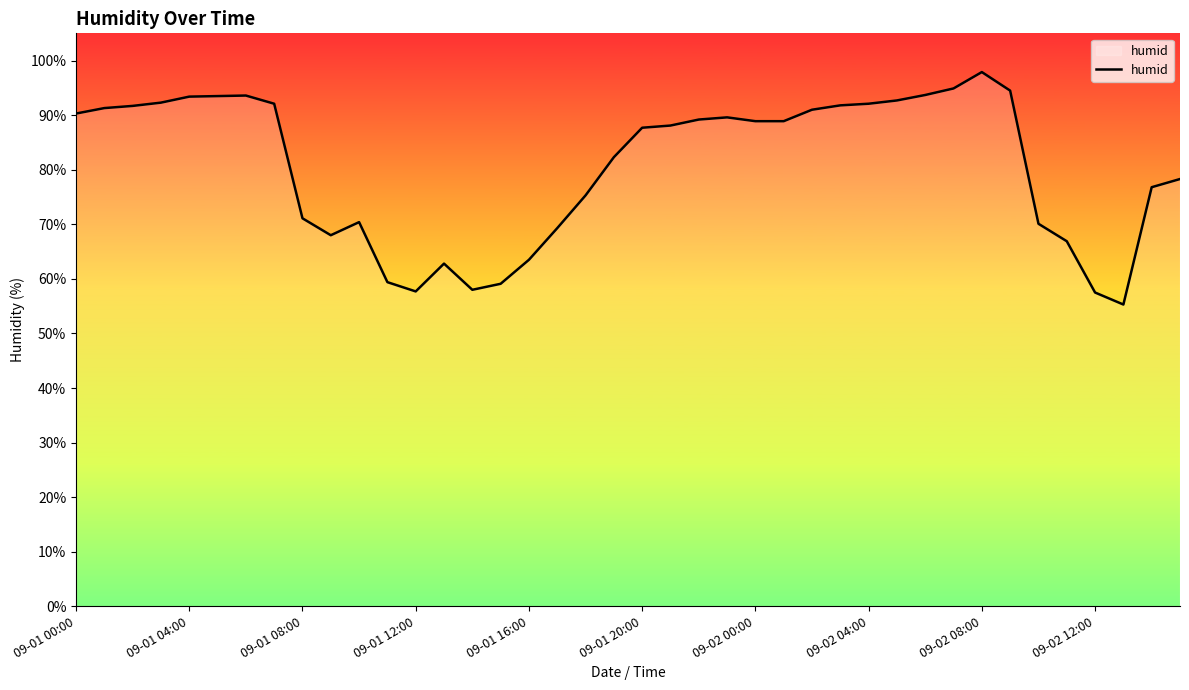

What is the difference between the maximum and minimum values?

42.6